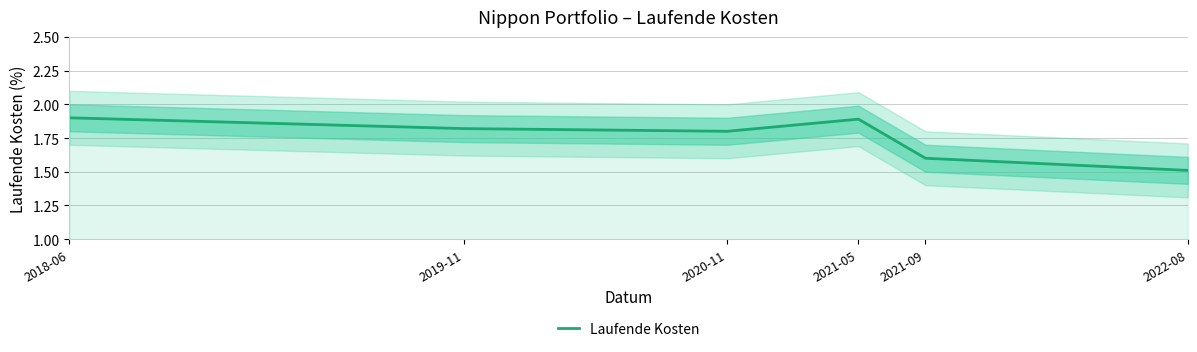

Which category has the highest value across all series?

2018-06